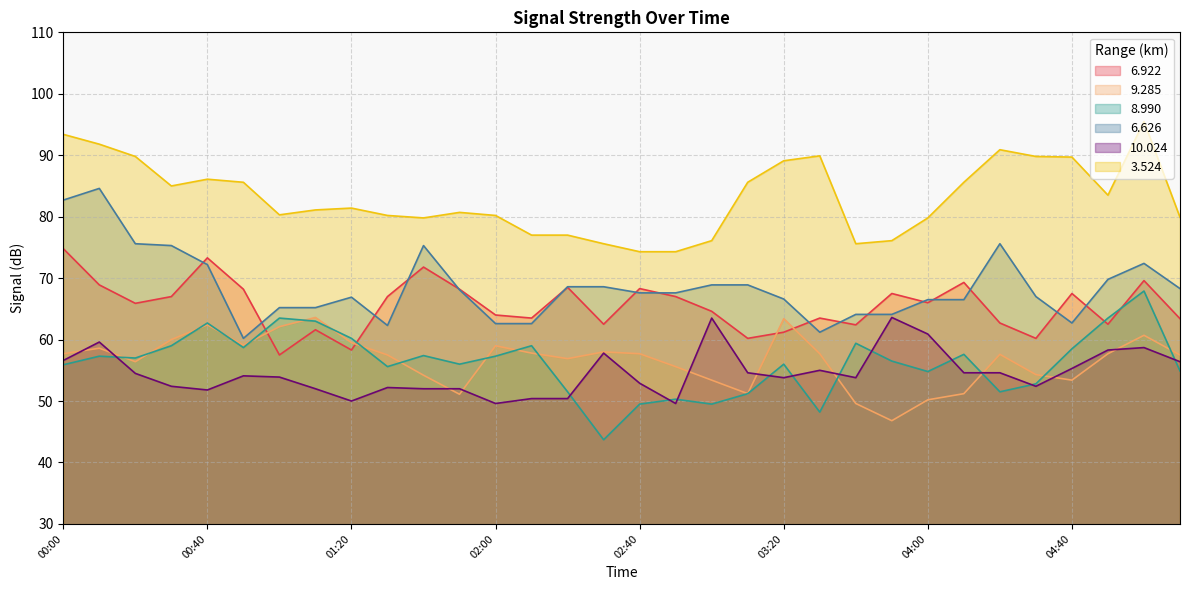

What is the difference between the second highest and minimum values in the 10.024 series?

13.9